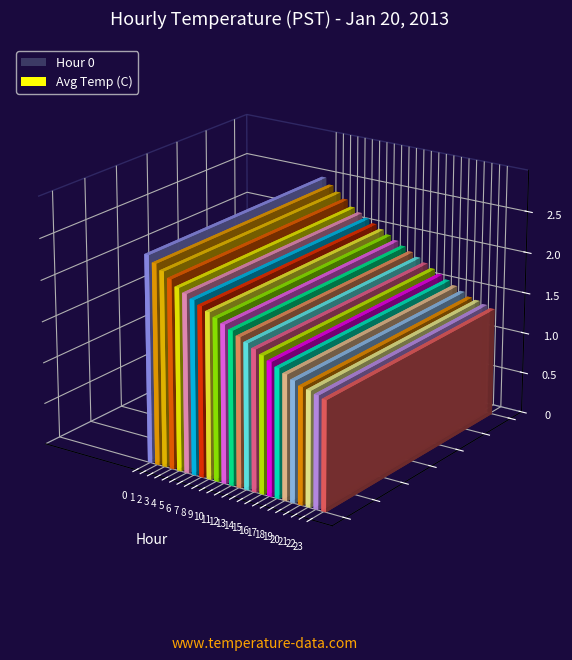

List the labels in order of value, largest first.

23, 22, 21, 20, 19, 18, 17, 16, 15, 14, 13, 12, 11, 10, 9, 8, 7, 6, 5, 4, 3, 2, 1, 0